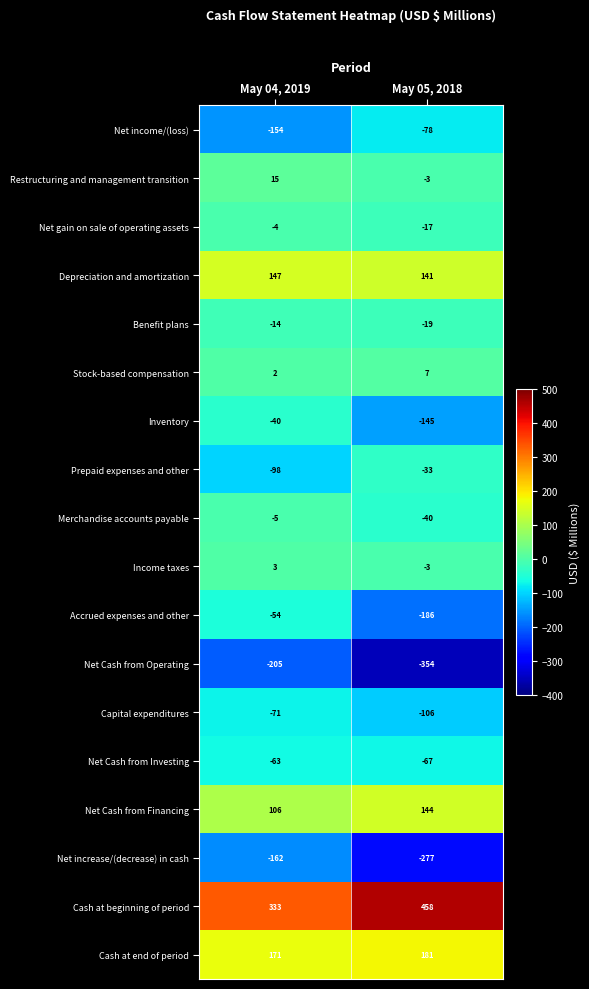

True or false: Prepaid expenses and other has a value of -33 at May 05, 2018.

True